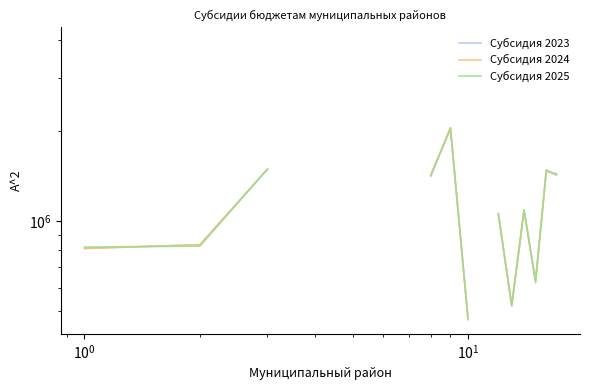

What is the label of the 4th point from the left?

$\mathdefault{10^{1}}$